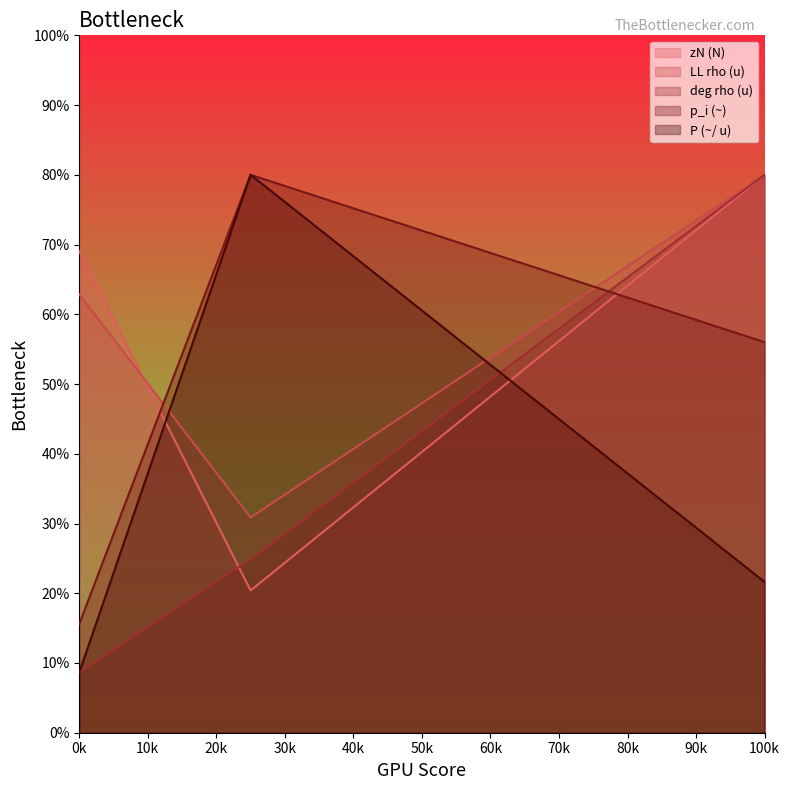

The deg rho (u) series shows 8.6 at 0k. True or false?

True